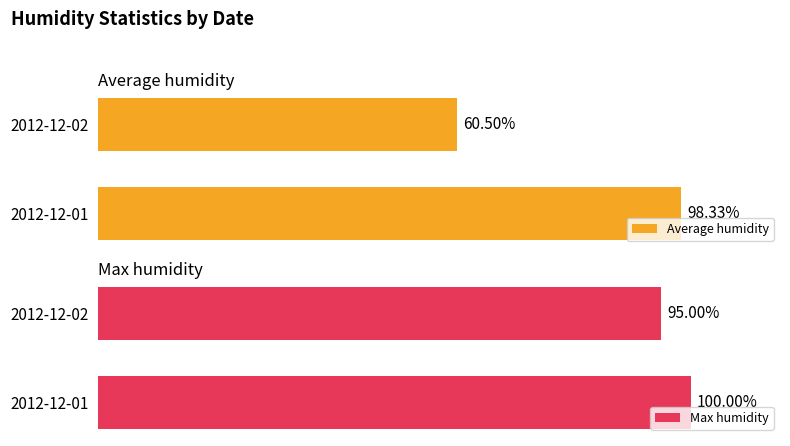

How many categories are shown in the chart?

2